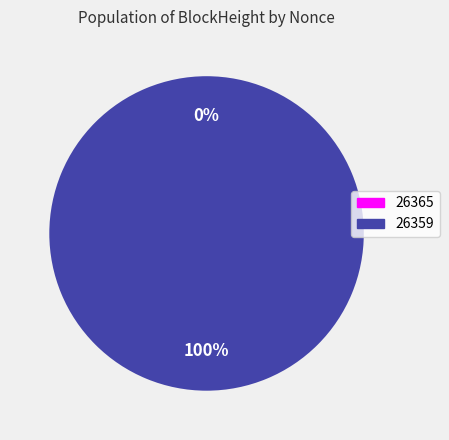

What percentage do 26359 and 26365 together represent?

100.0%